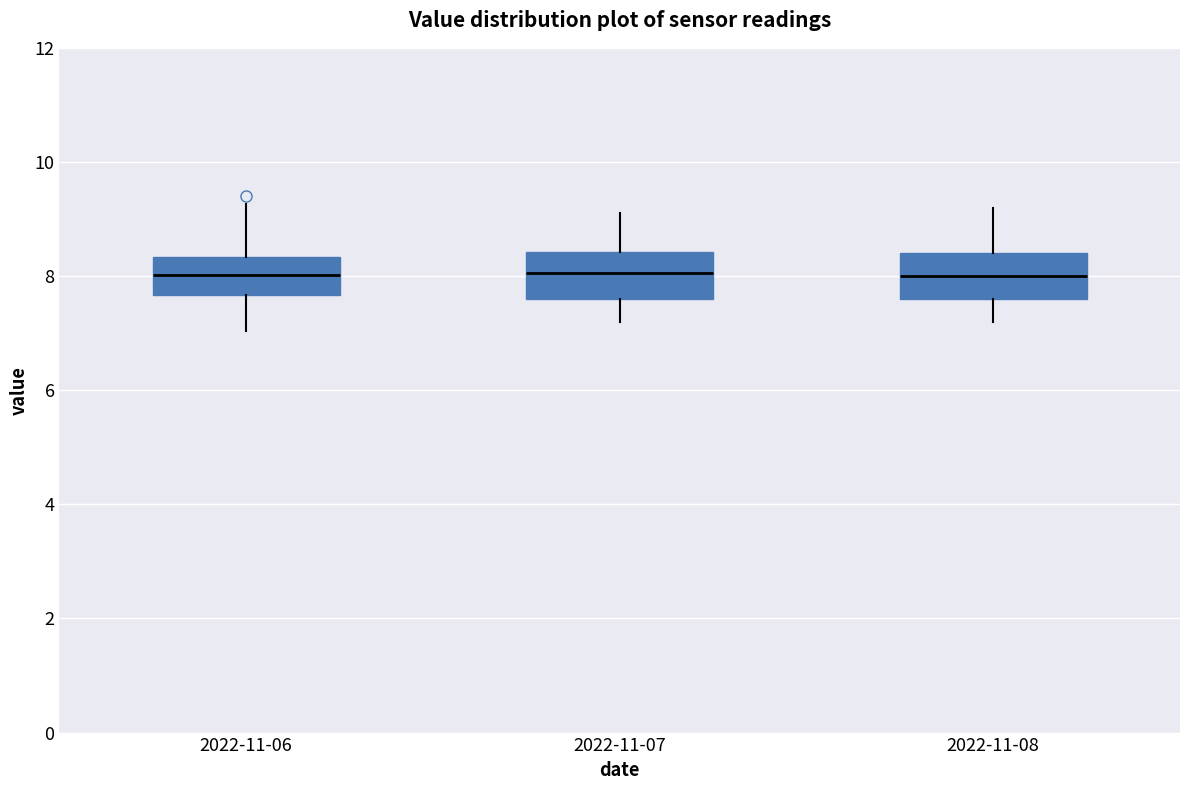

Where is the lower edge of the box for 2022-11-08 on the y-axis? The values are not printed on the chart, so give them approximately, as read against the axis.

7.6